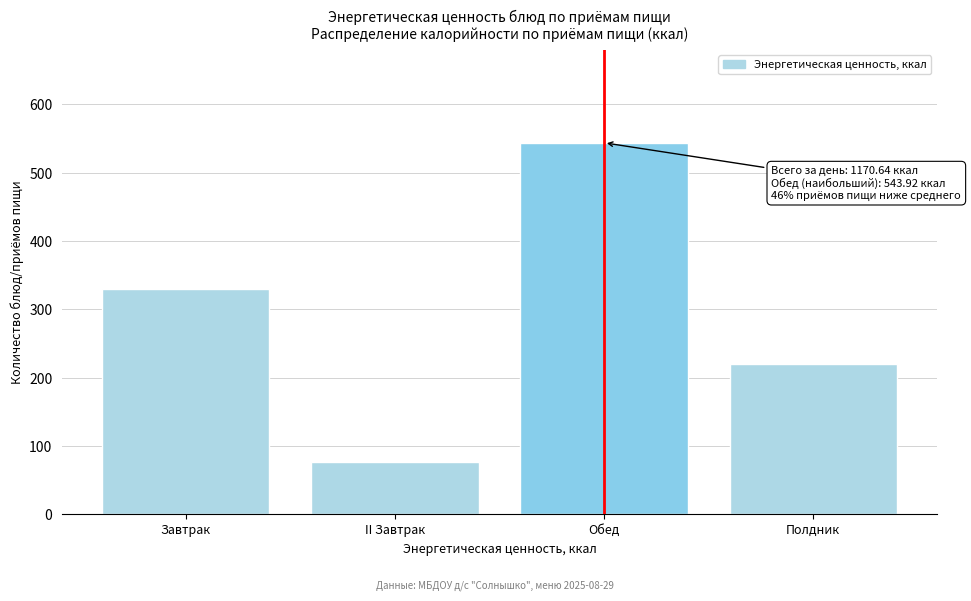

Reading right to left, what are all the values shown in this chart?

Полдник=220.1	Обед=543.9	II Завтрак=76.5	Завтрак=330.2